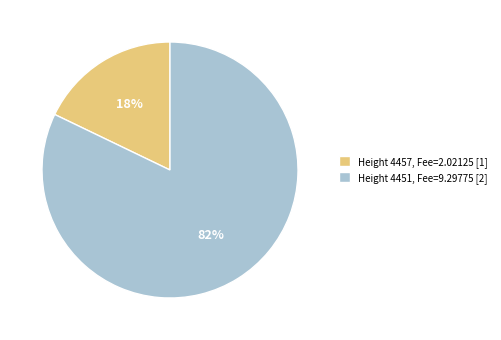

Rank the categories by value from lowest to highest.

Height 4457, Fee=2.02125 [1], Height 4451, Fee=9.29775 [2]